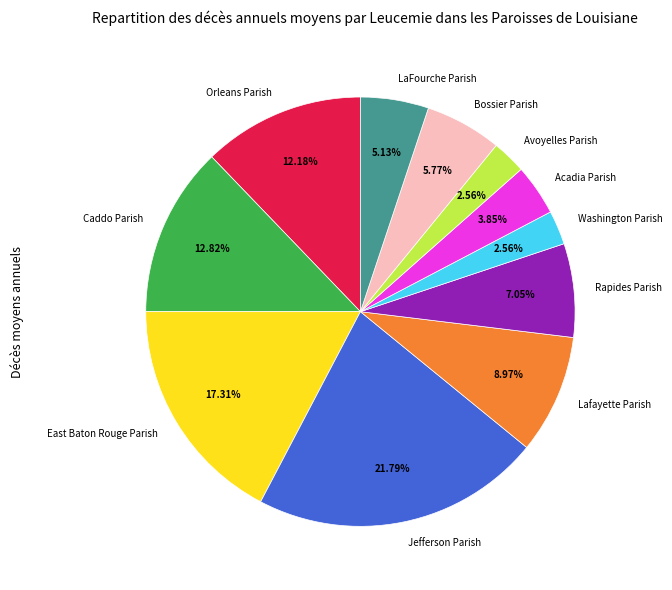

What is the largest slice in the pie chart?

Jefferson Parish